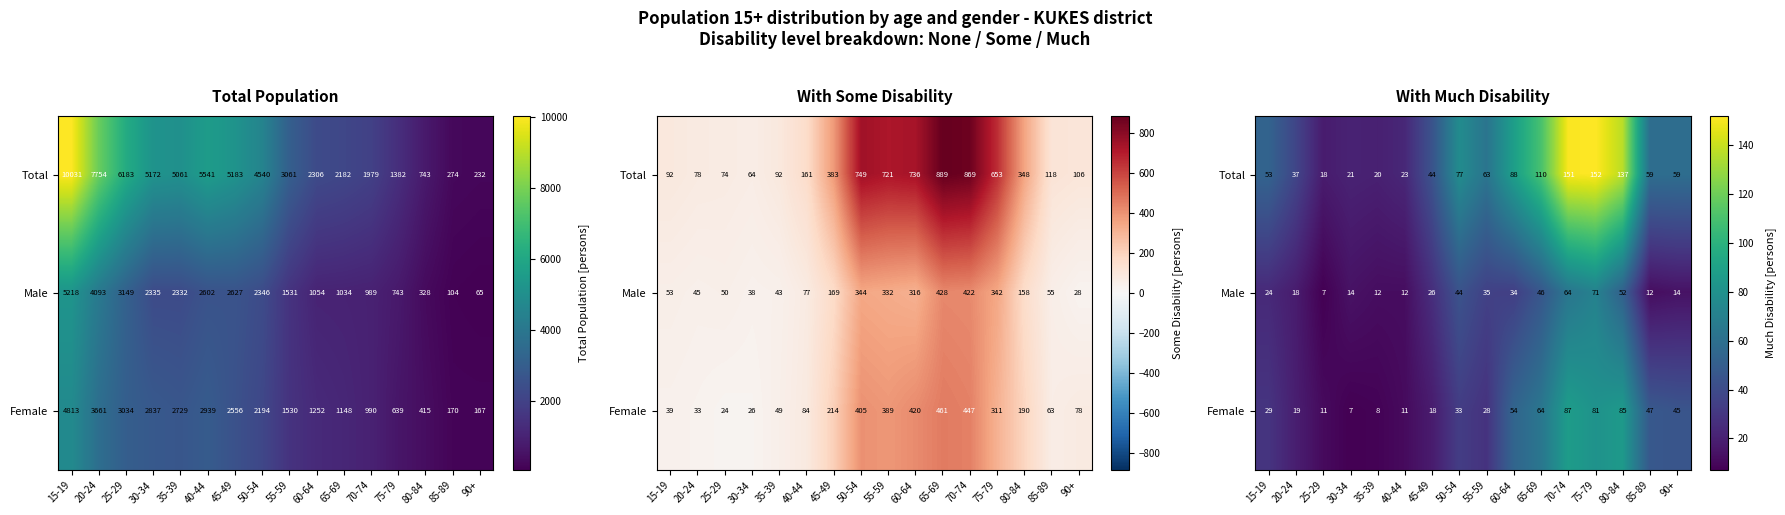

At which category is the sum across all series the highest?

75-79